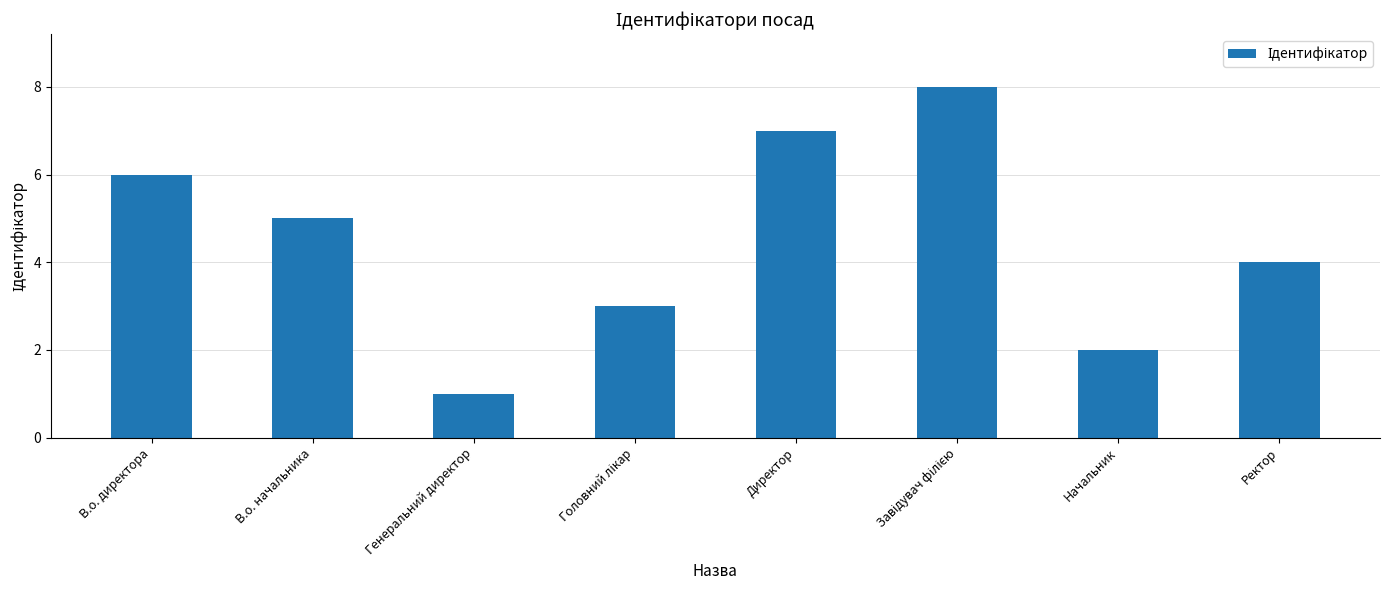

How many values are below 5?

4